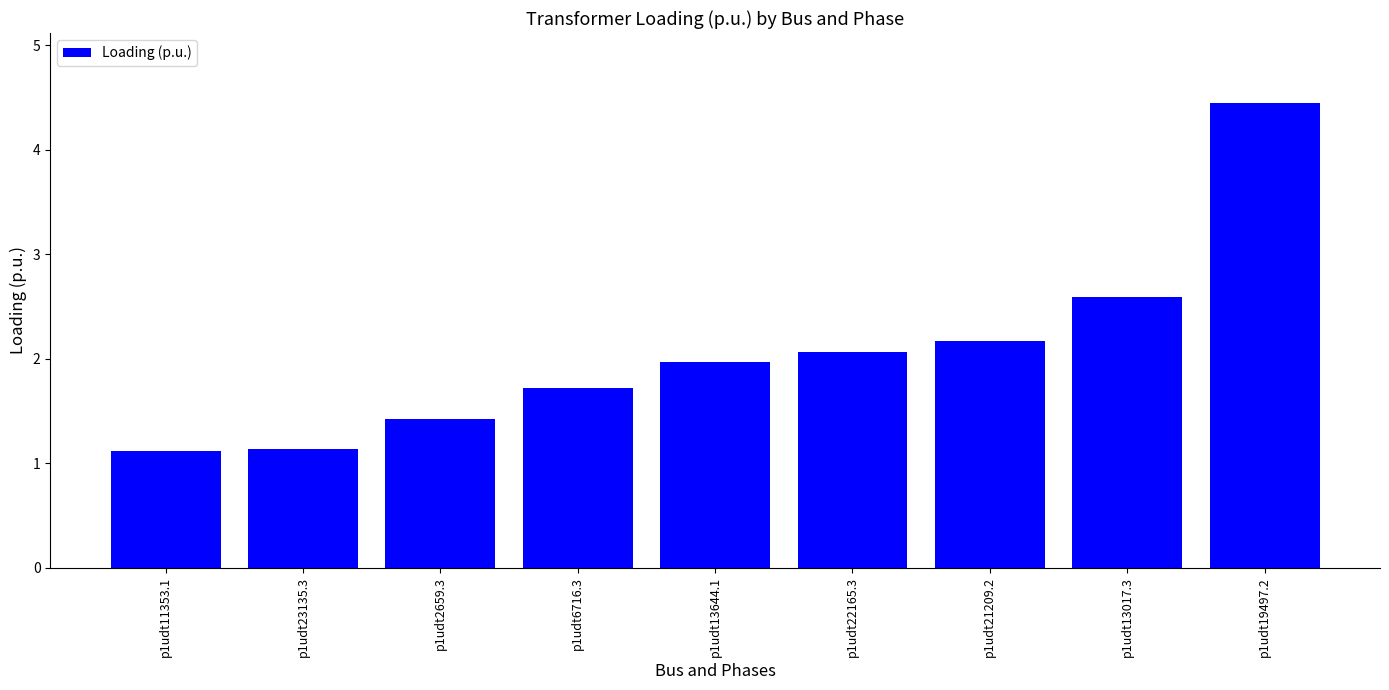

What is the average value?

2.1